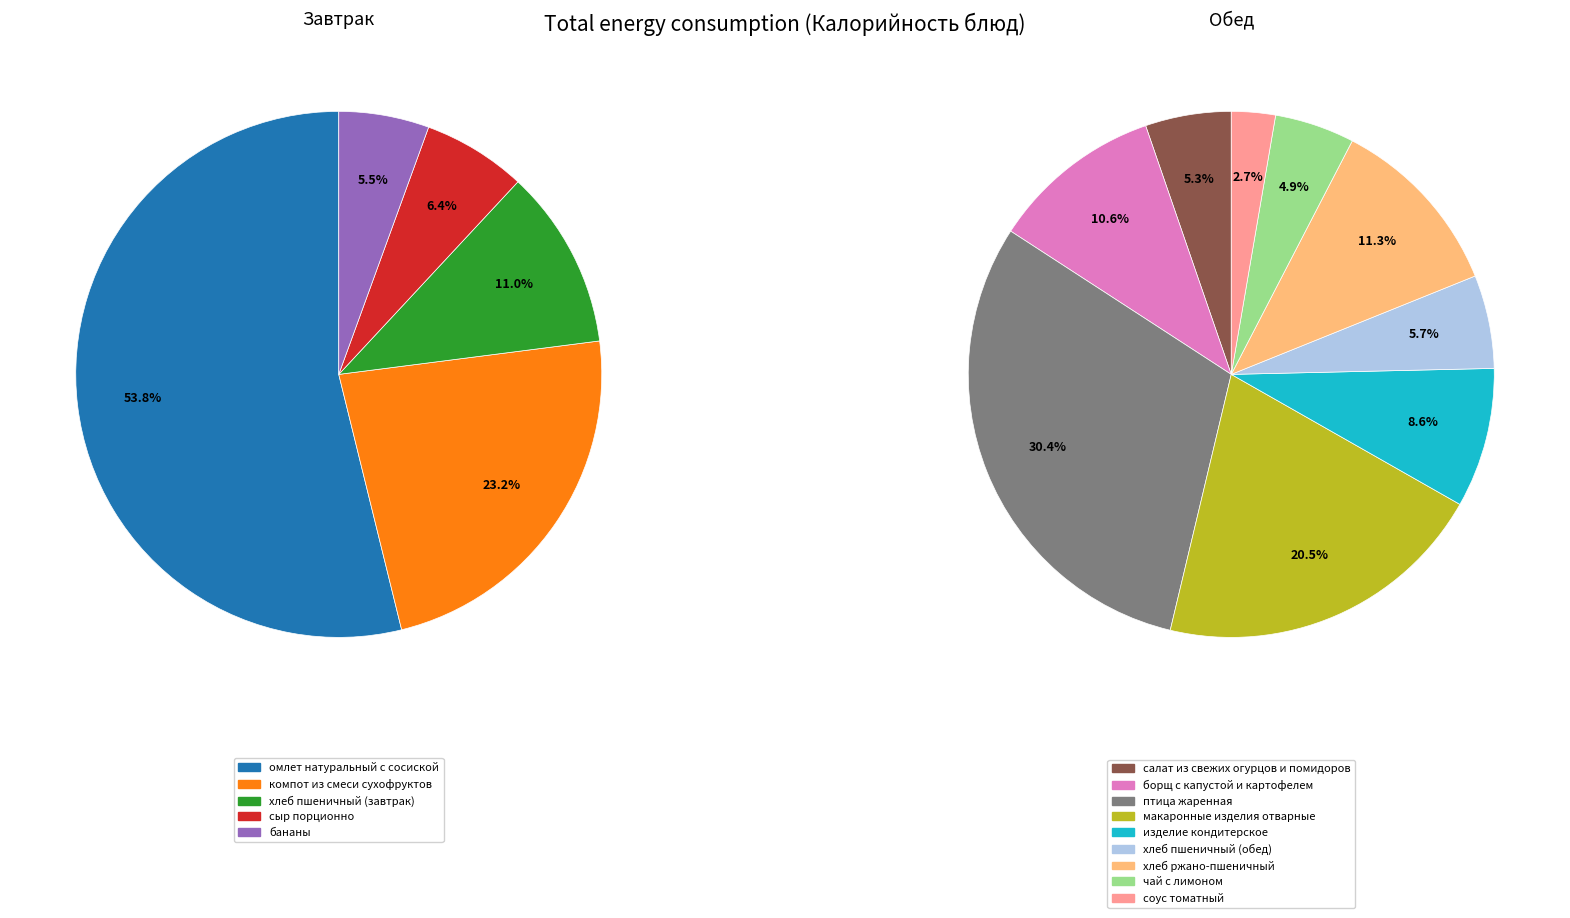

Between бананы and макаронные изделия отварные, which is larger?

макаронные изделия отварные